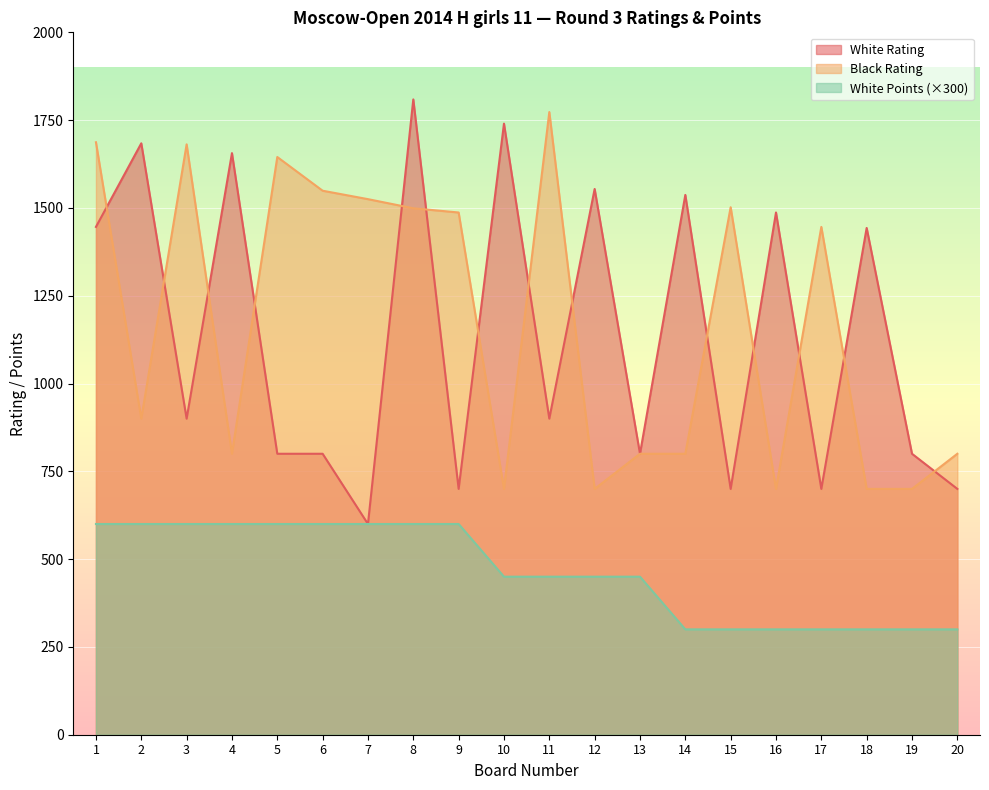

Rank the series at 4 from lowest to highest value.

White Points (×300), Black Rating, White Rating